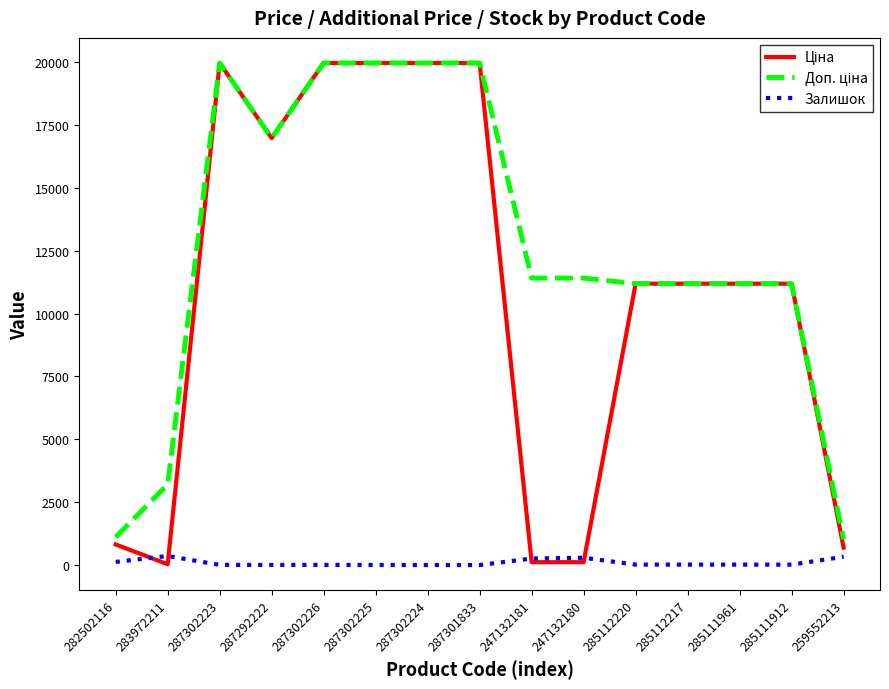

The Залишок series shows 4.0 at 287292222. True or false?

True